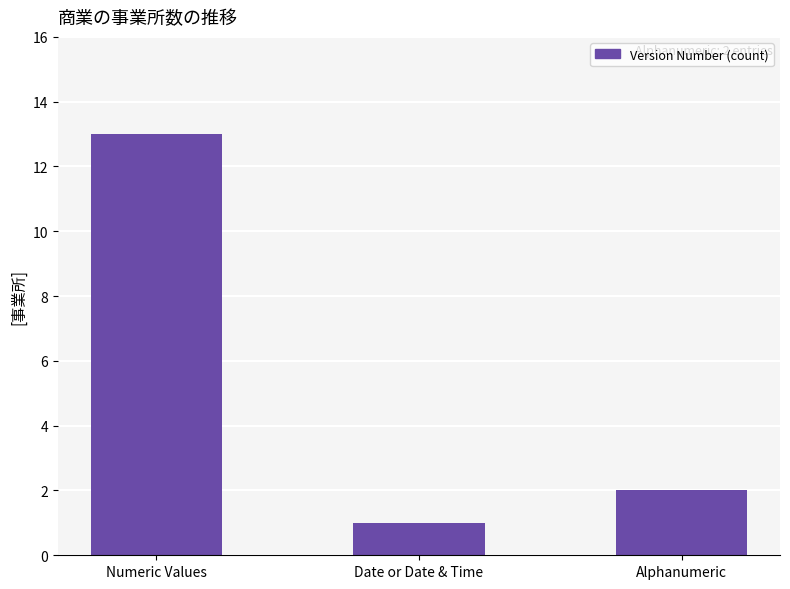

What is the sum of the values at Numeric Values and Alphanumeric?

15